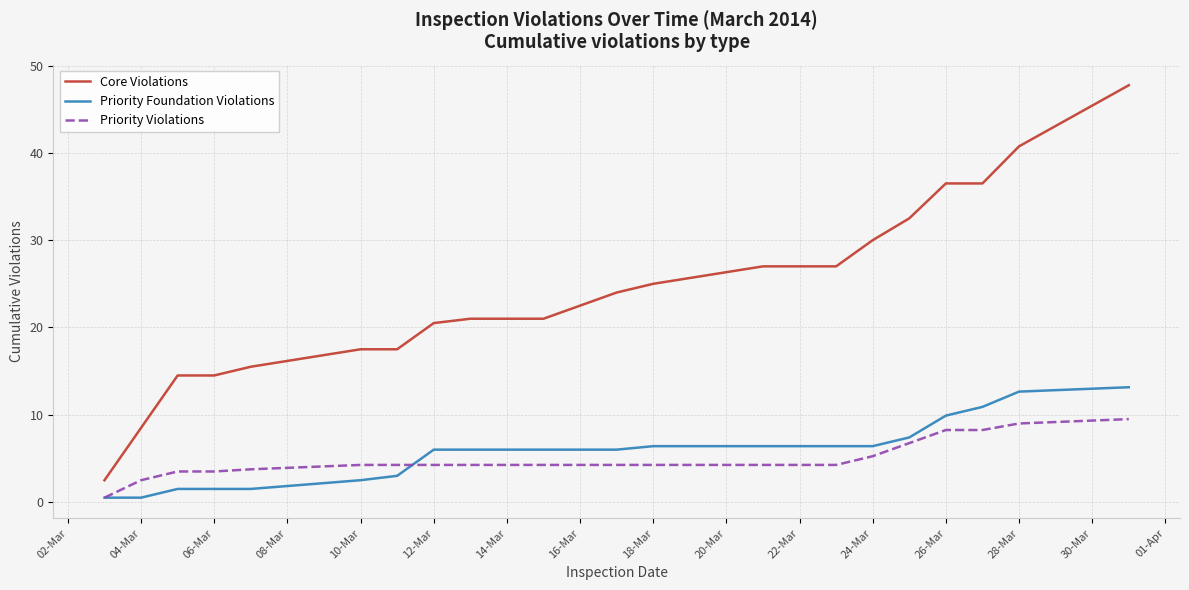

Which series has the widest spread of values?

Core Violations